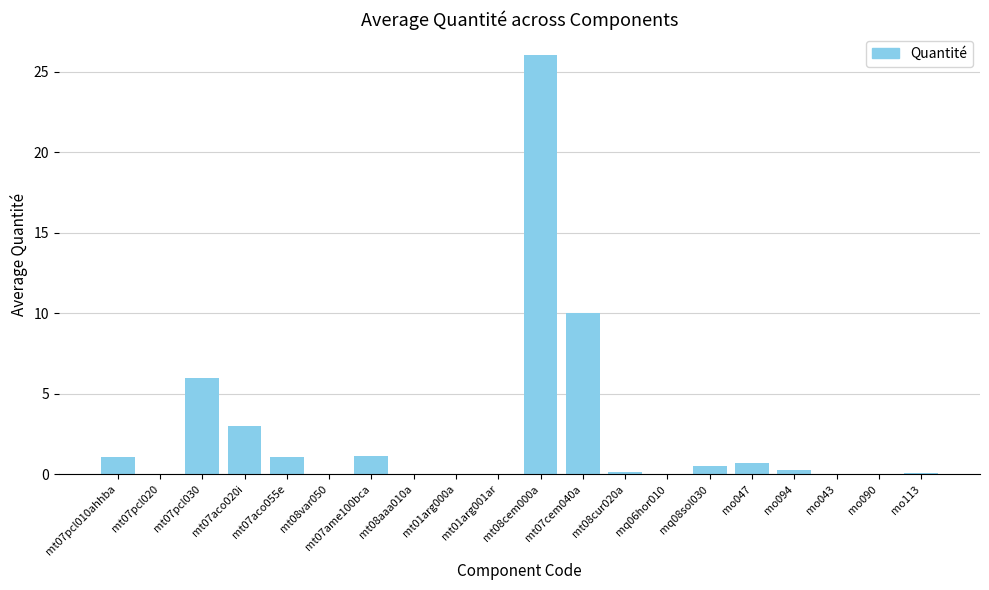

The value at mt07pcl030 is 6.0. True or false?

True